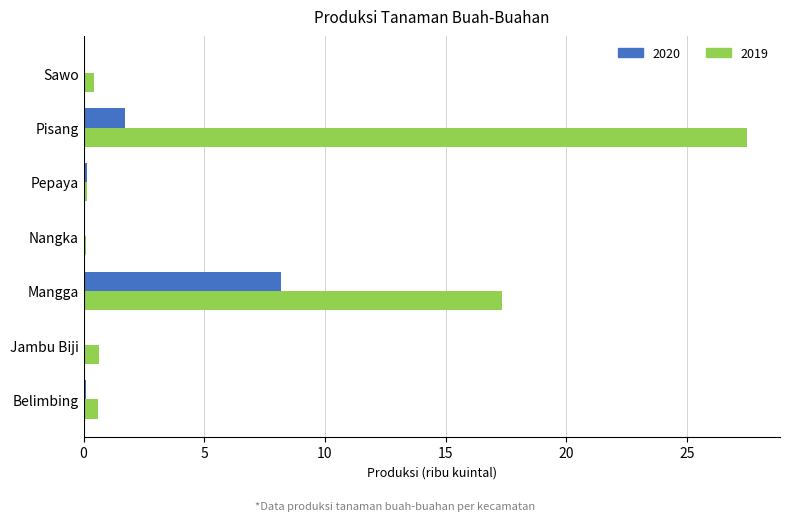

Which series has the largest total across all categories?

2019